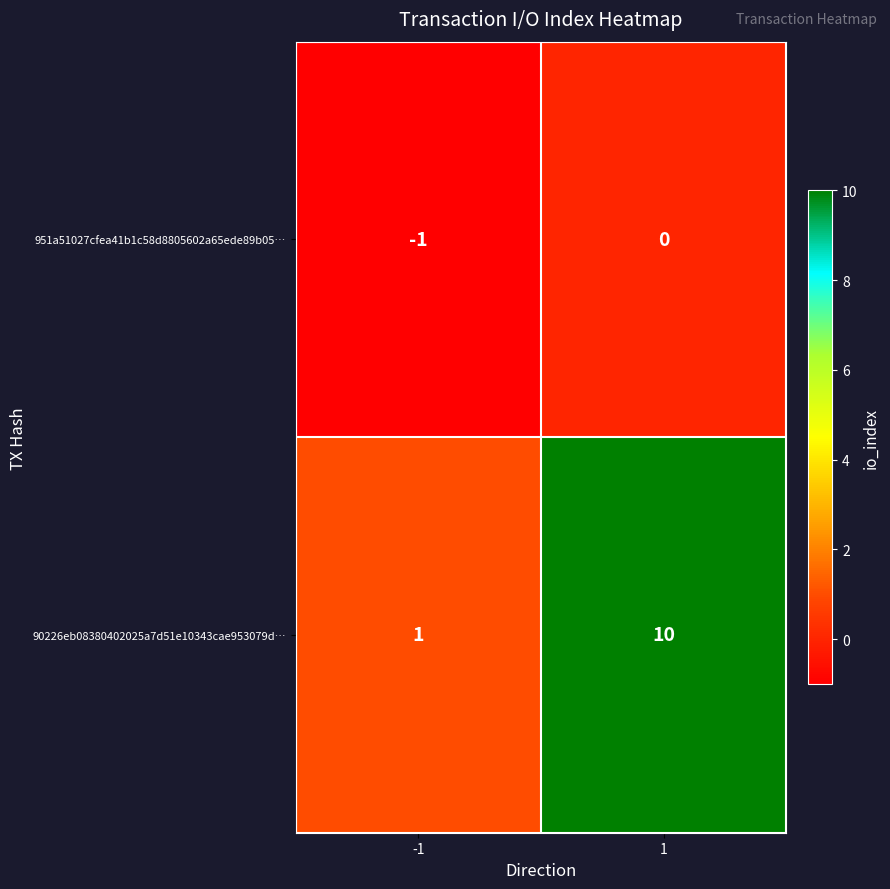

True or false: 90226eb08380402025a7d51e10343cae953079d… has a value of 15 at 1.

False